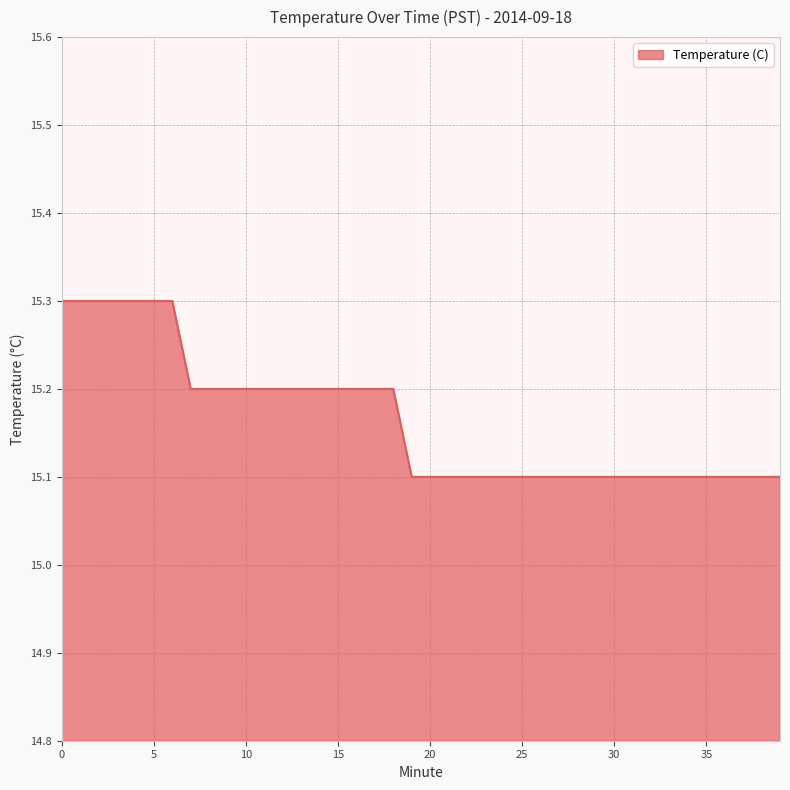

What is the minimum value shown in the chart?

15.1